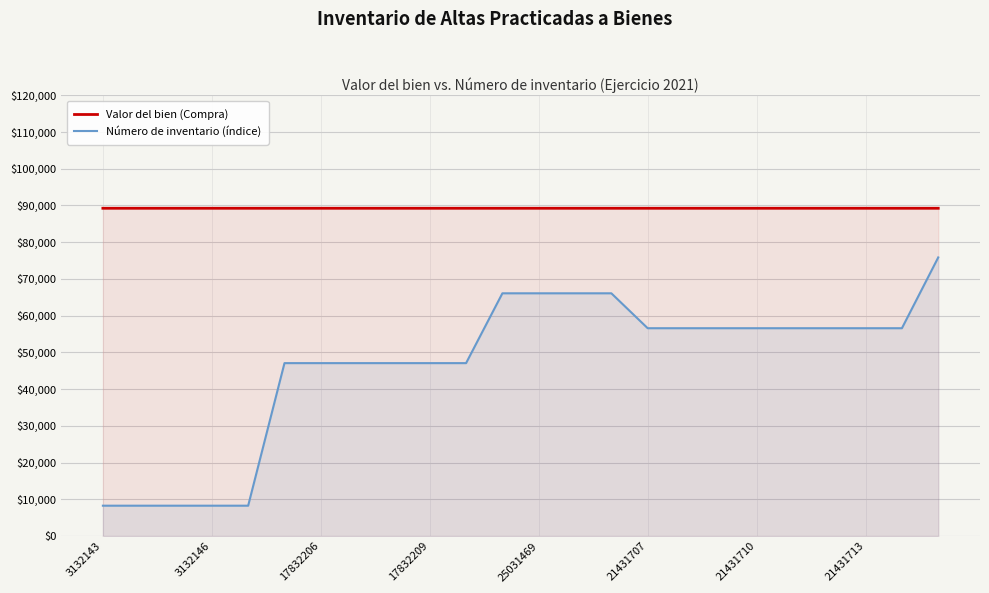

What is the greatest value displayed?

89245.1